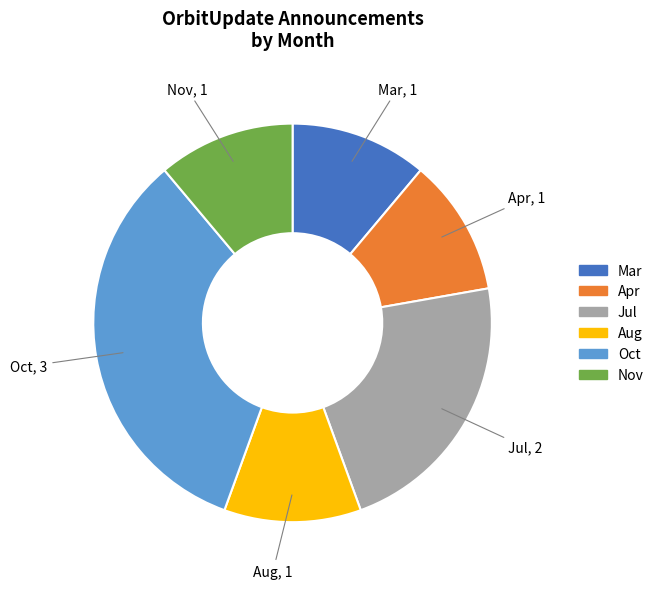

Does Jul represent more than half of the total?

No